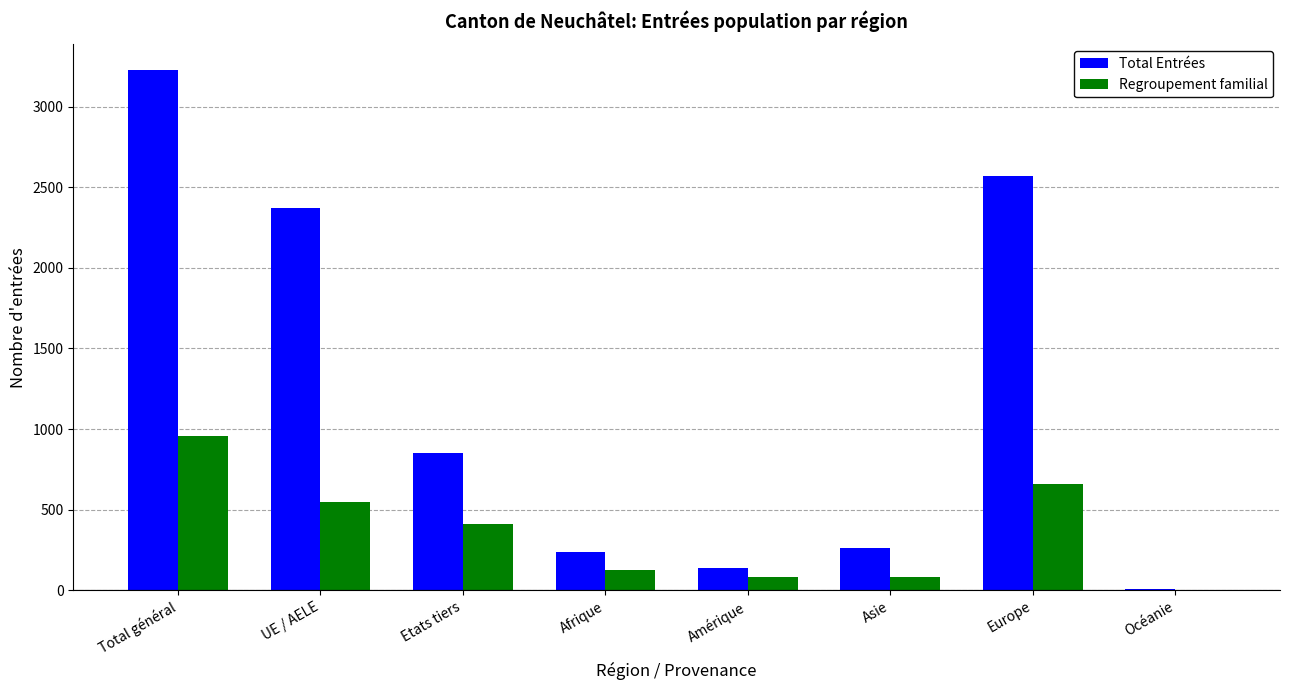

What is the average value of the Regroupement familial series?

359